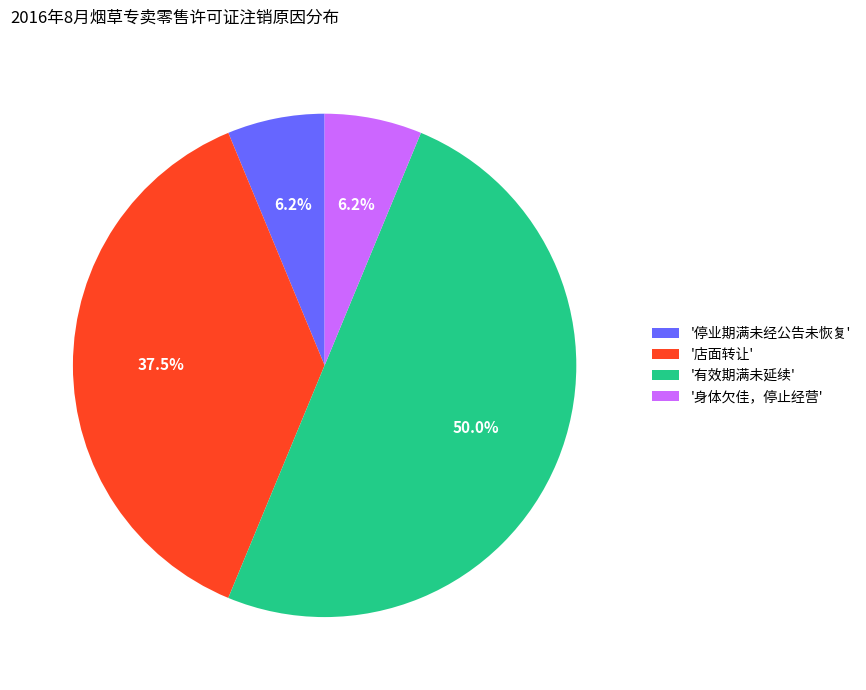

Is the sum of '有效期满未延续' and '停业期满未经公告未恢复' greater than half?

Yes